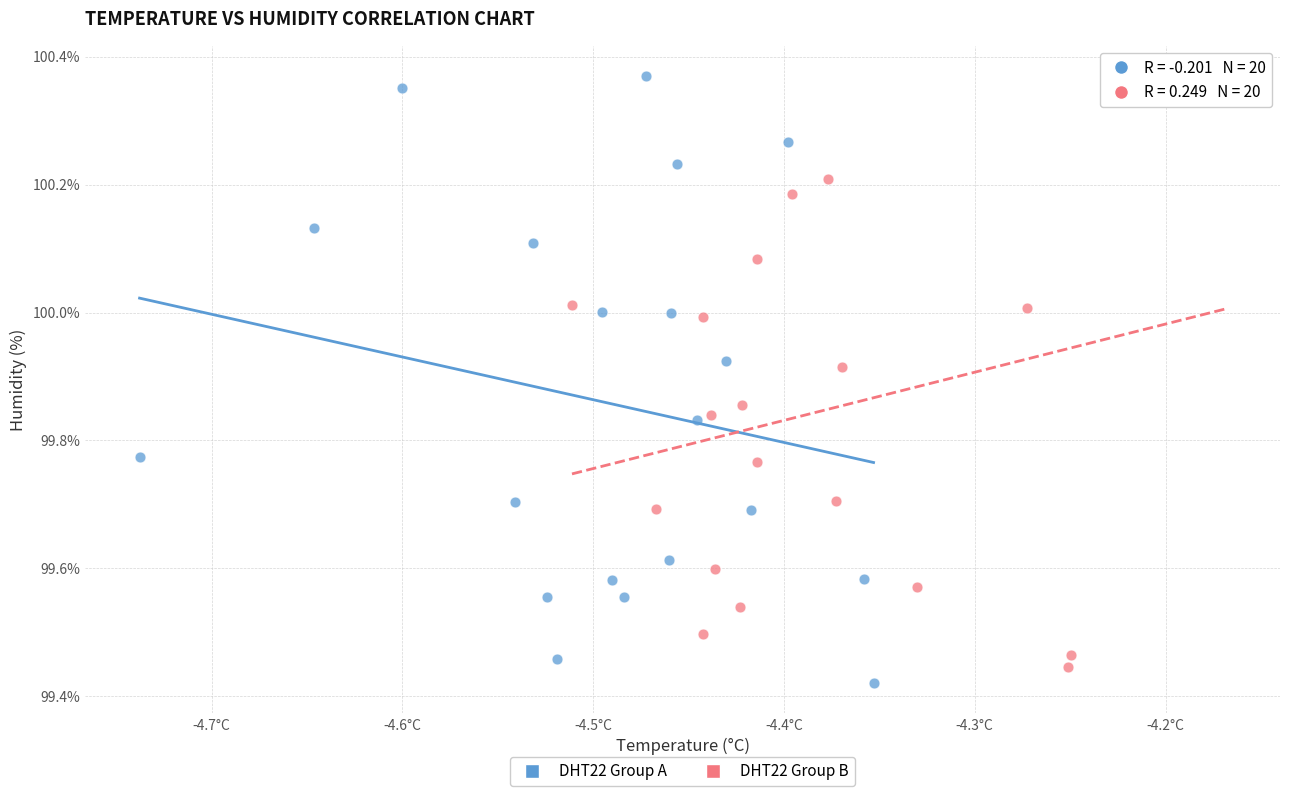

Which series contains the lowest Y value?

DHT22 Group A